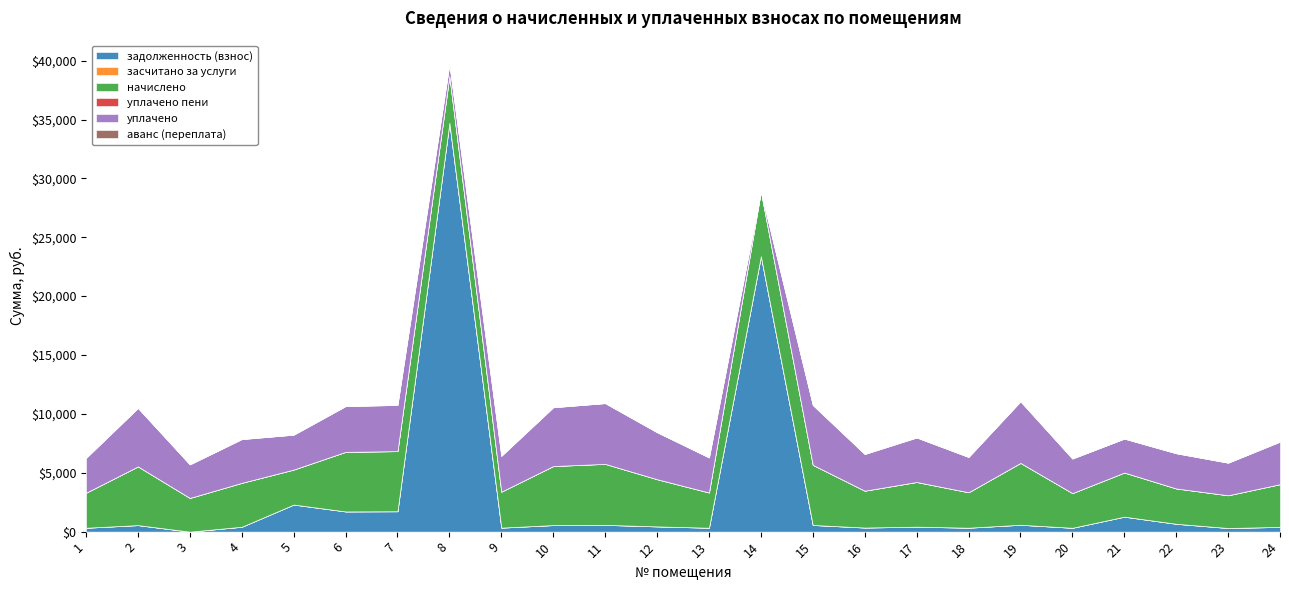

Reading left to right, what are all the values shown in this chart?

задолженность (взнос): 1=330.4	2=554.0	3=0.1	4=414.5	5=2300.0	6=1715.6	7=1731.2	8=34720.9	9=339.6	10=557.1	11=575.6	12=445.3	13=332.4	14=23396.5	15=567.4	16=347.8	17=421.7	18=334.5	19=583.8	20=327.3	21=1271.0	22=666.9	23=308.8	24=403.2
засчитано за услуги: 1=0.0	2=0.0	3=0.0	4=0.0	5=0.0	6=0.0	7=0.0	8=0.0	9=0.0	10=0.0	11=0.0	12=0.0	13=0.0	14=0.0	15=0.0	16=0.0	17=0.0	18=0.0	19=0.0	20=0.0	21=0.0	22=0.0	23=0.0	24=0.0
начислено: 1=2973.3	2=4986.4	3=2862.5	4=3730.5	5=2973.3	6=5060.2	7=5106.4	8=3989.1	9=3056.5	10=5014.1	11=5180.3	12=4007.5	13=2991.8	14=5512.7	15=5106.4	16=3130.3	17=3795.2	18=3010.3	19=5254.1	20=2945.6	21=3749.0	22=3001.1	23=2779.5	24=3629.0
уплачено пени: 1=0.0	2=0.0	3=0.0	4=0.0	5=0.0	6=0.0	7=0.0	8=0.0	9=0.0	10=0.0	11=0.0	12=0.0	13=0.0	14=0.0	15=0.0	16=0.0	17=0.0	18=0.0	19=0.0	20=0.0	21=0.0	22=0.0	23=0.0	24=0.0
уплачено: 1=2960.8	2=4965.3	3=2850.3	4=3714.8	5=2960.8	6=3887.2	7=3922.7	8=1000.0	9=3043.6	10=4992.9	11=5158.4	12=3990.6	13=2979.2	14=0.0	15=5084.9	16=3117.1	17=3779.2	18=2997.6	19=5231.9	20=2933.2	21=2879.9	22=2988.4	23=2767.7	24=3613.7
аванс (переплата): 1=0.0	2=0.0	3=0.0	4=0.0	5=0.0	6=0.0	7=0.0	8=0.0	9=0.0	10=0.0	11=0.0	12=0.0	13=0.0	14=0.0	15=0.0	16=0.0	17=0.0	18=0.0	19=0.0	20=0.0	21=0.0	22=0.0	23=0.0	24=0.0